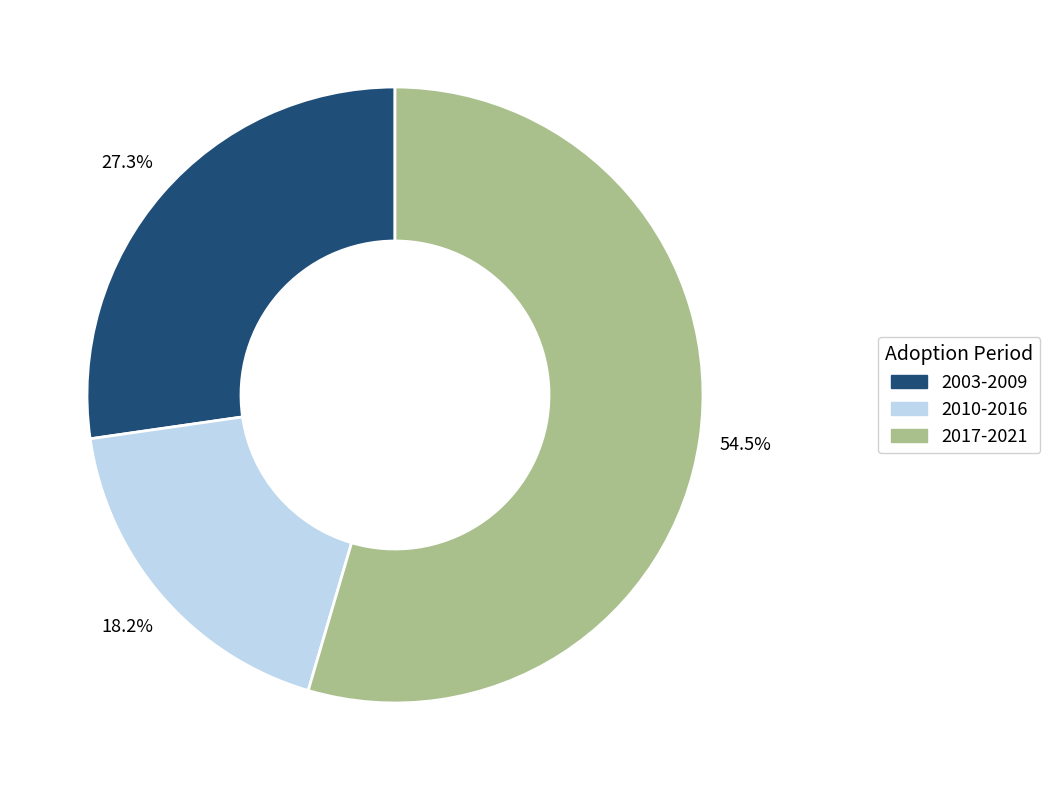

Is there a majority slice in this chart?

Yes